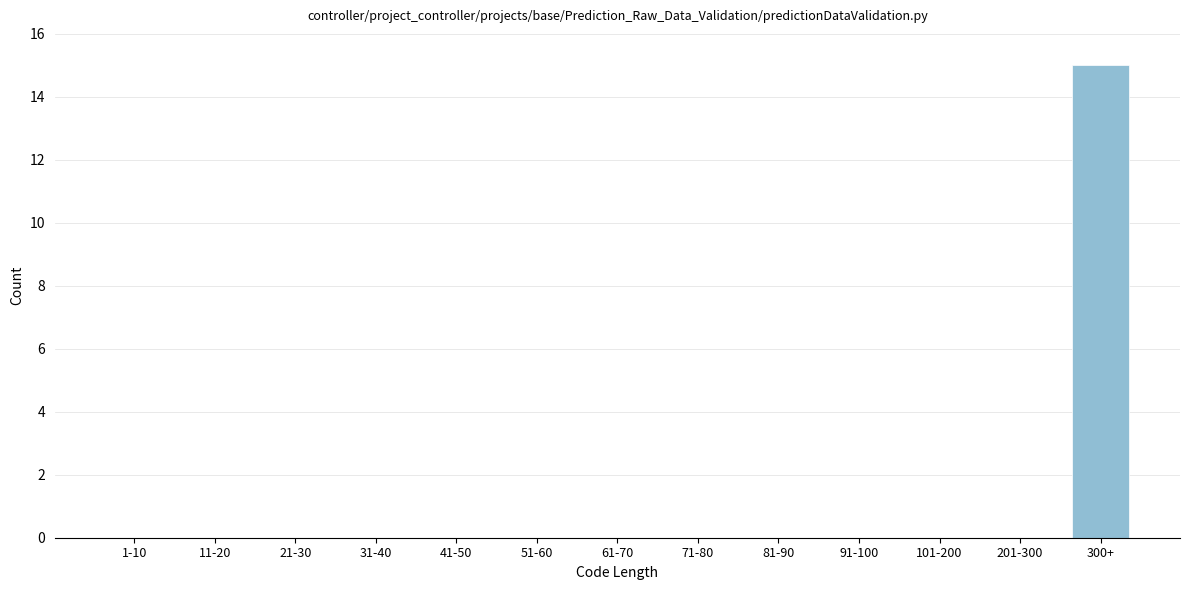

Reading right to left, extract all data points from this chart.

300+=15	201-300=0	101-200=0	91-100=0	81-90=0	71-80=0	61-70=0	51-60=0	41-50=0	31-40=0	21-30=0	11-20=0	1-10=0